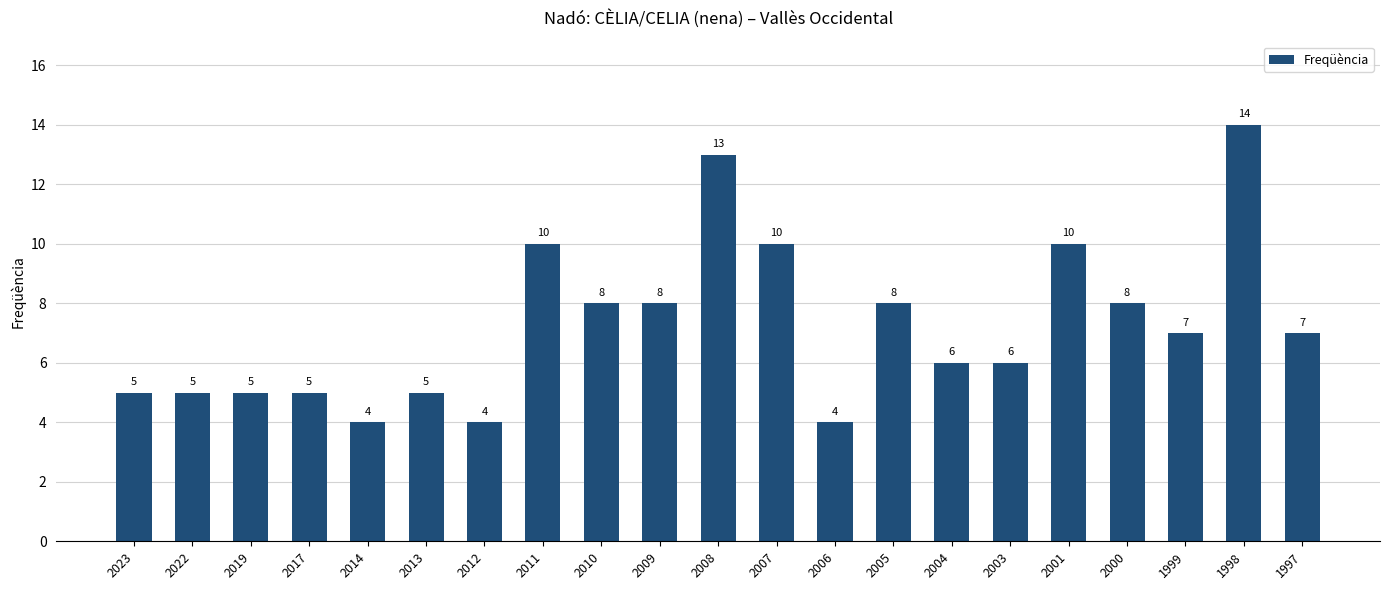

True or false: the data shows 22 at 1998.

False